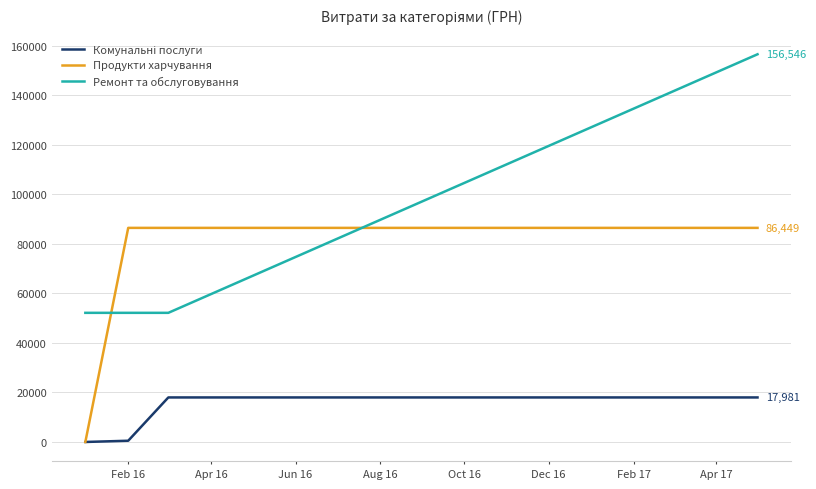

Does the chart display data point markers on the line(s)?

No